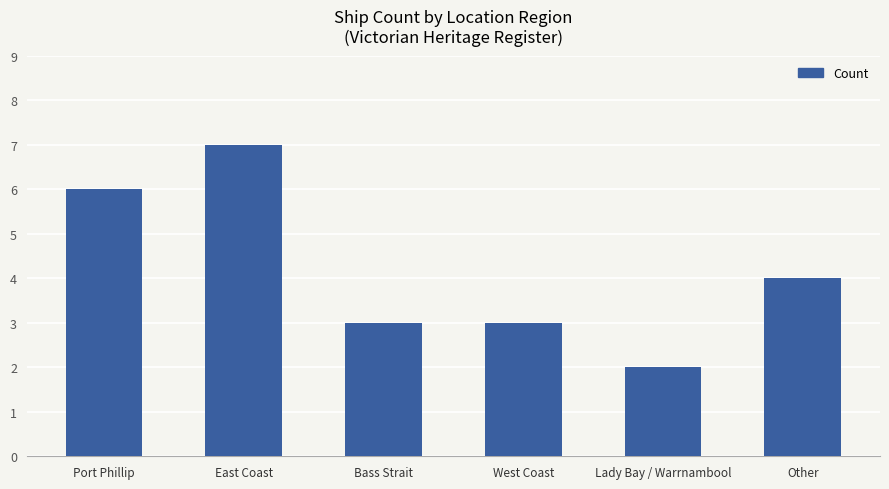

Where is the data nearest to the value 4?

Other